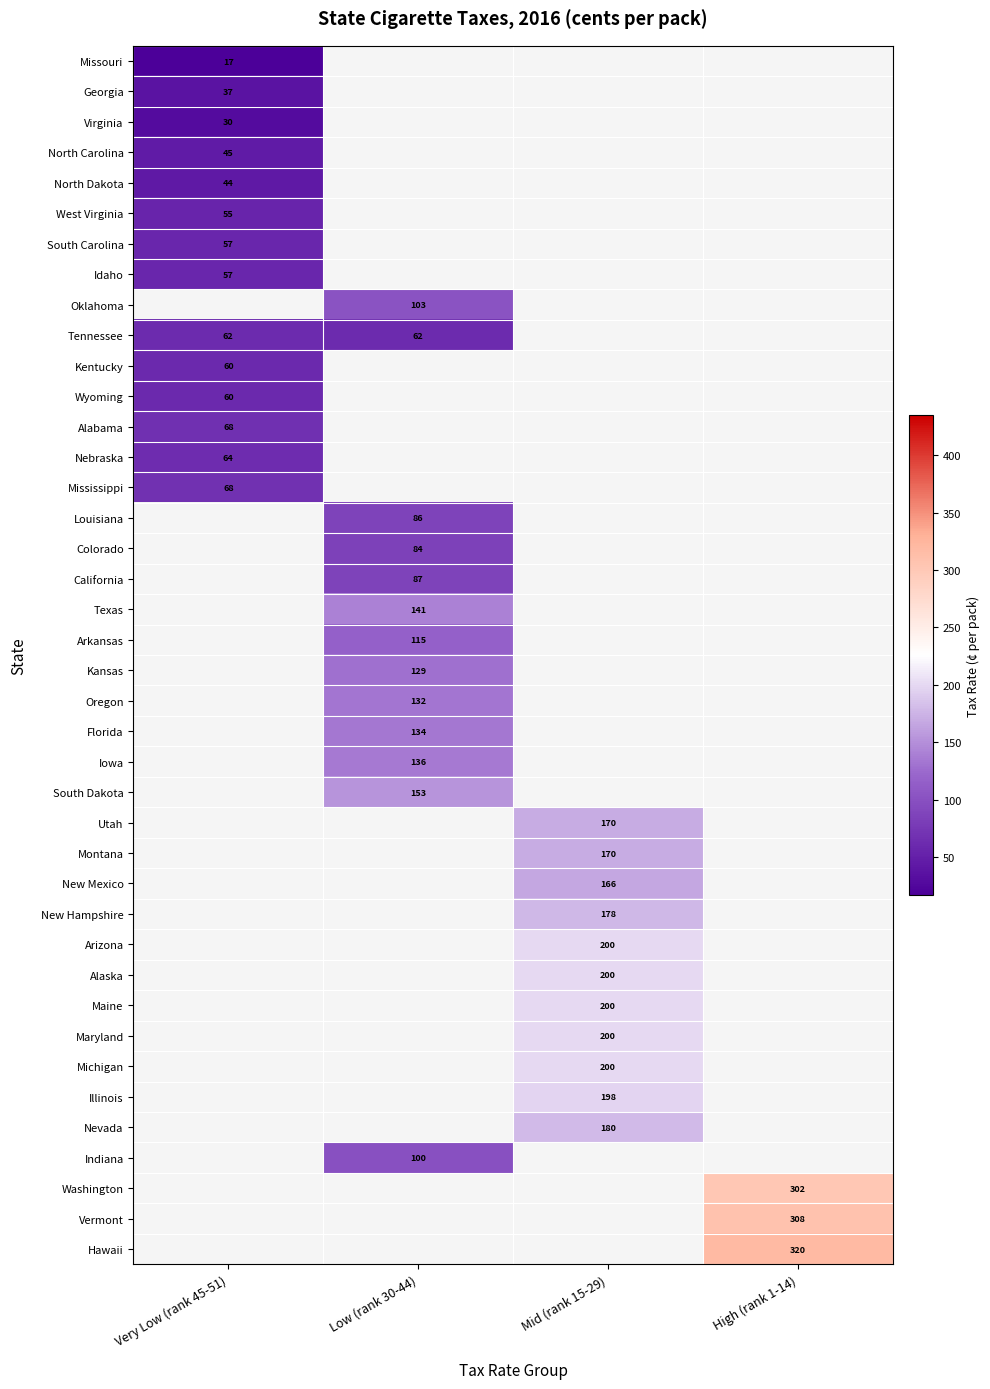

What is the smallest value displayed?

17.0